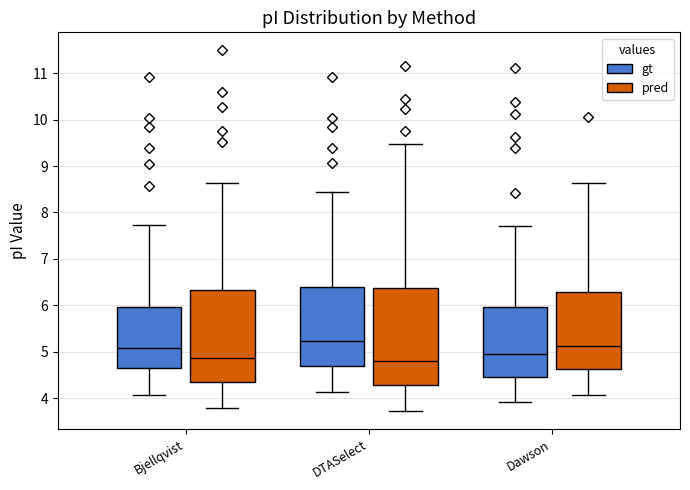

Where does the median line of the box for Dawson (gt) sit on the y-axis? The values are not printed on the chart, so give them approximately, as read against the axis.

4.9